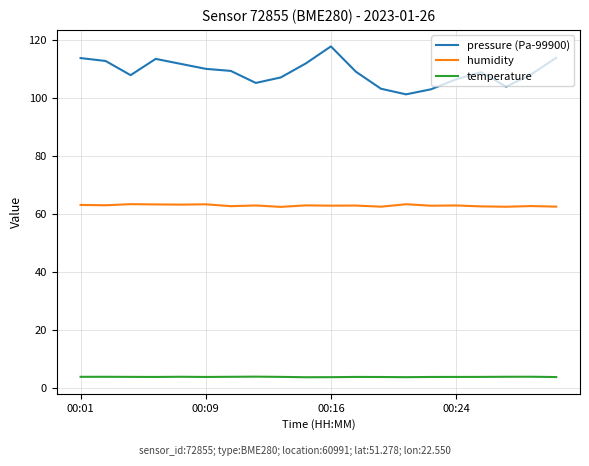

Which series has the widest spread of values?

pressure (Pa-99900)